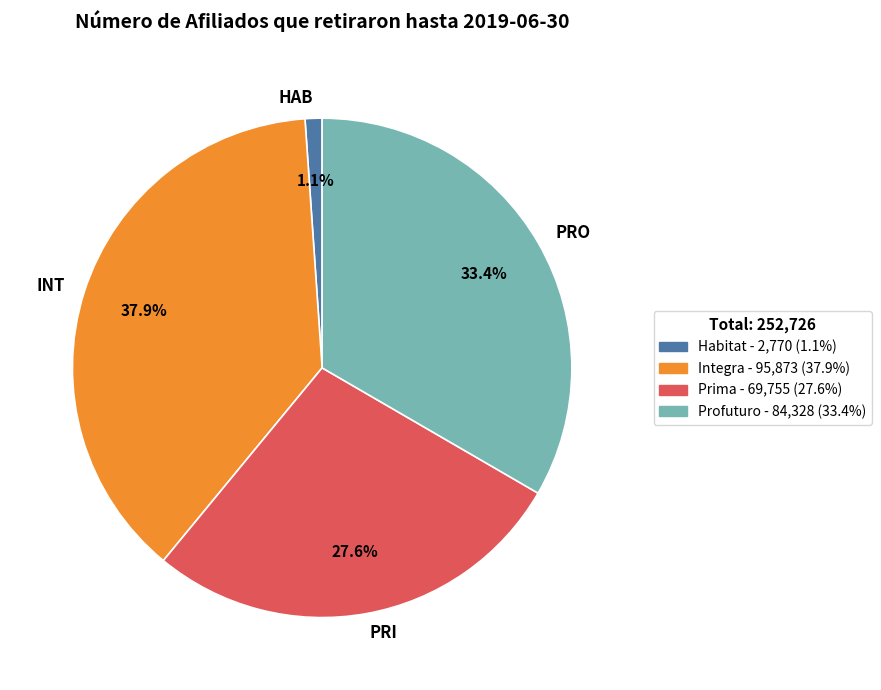

Do INT and PRO together represent more than half of the pie?

Yes